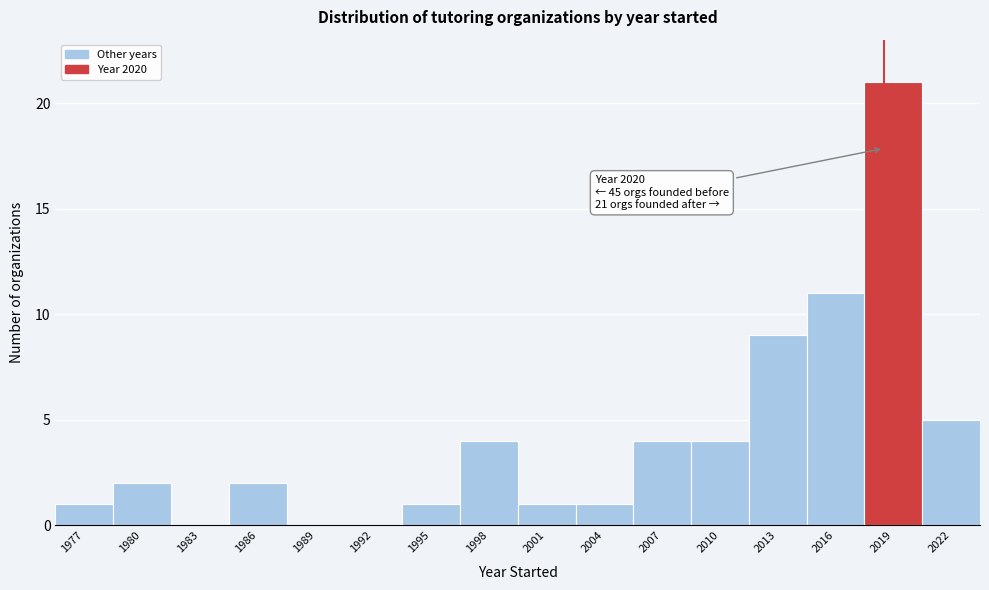

Reading left to right, transcribe all the data shown in this chart.

1977=1	1980=2	1983=0	1986=2	1989=0	1992=0	1995=1	1998=4	2001=1	2004=1	2007=4	2010=4	2013=9	2016=11	2019=21	2022=5